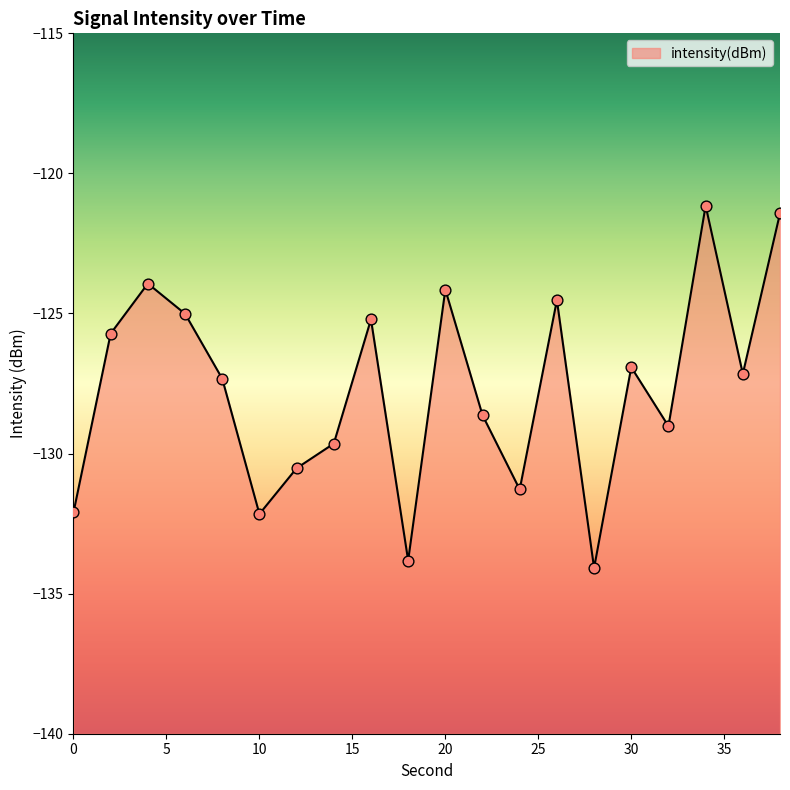

Between 14 and 8, which is larger?

8